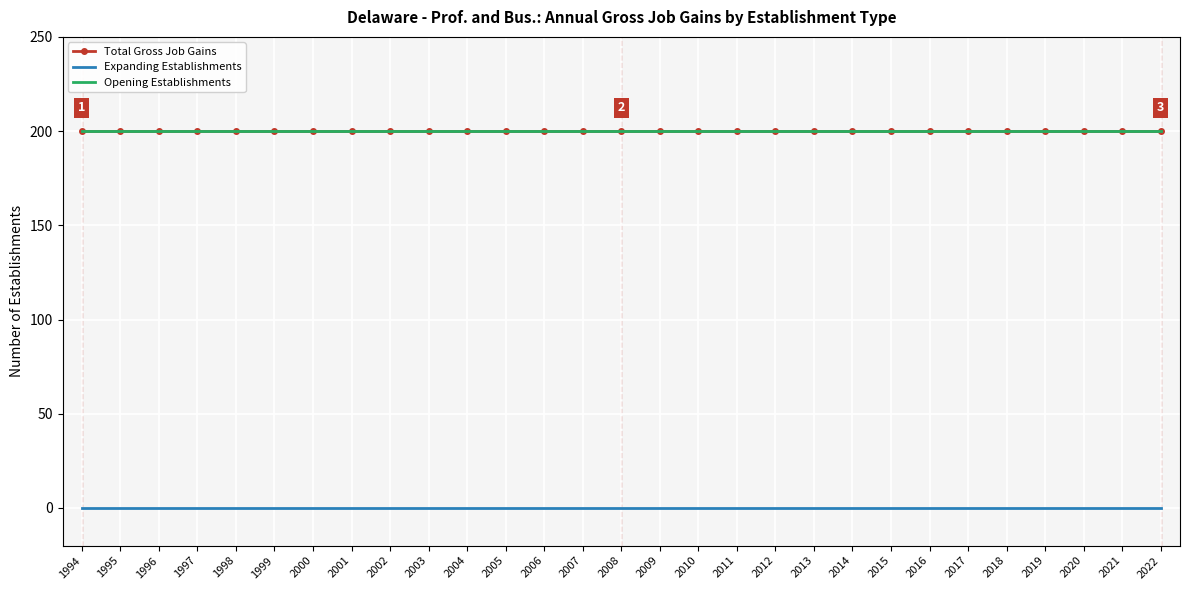

How many lines are shown in the chart?

3